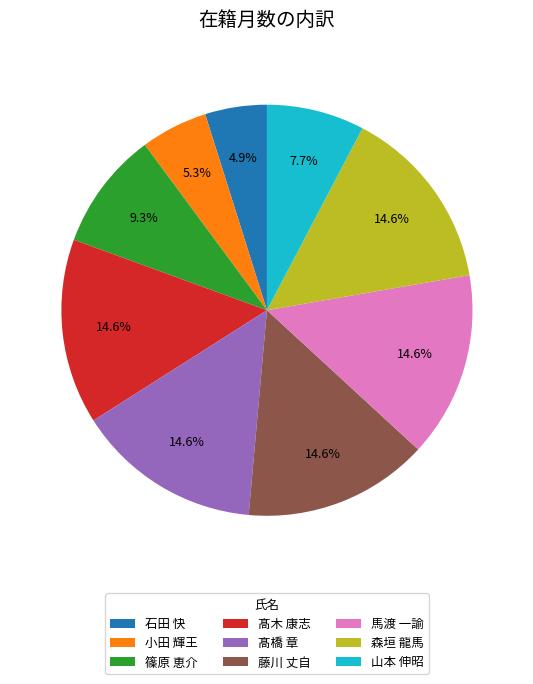

Is 藤川 丈自 the majority of the pie?

No